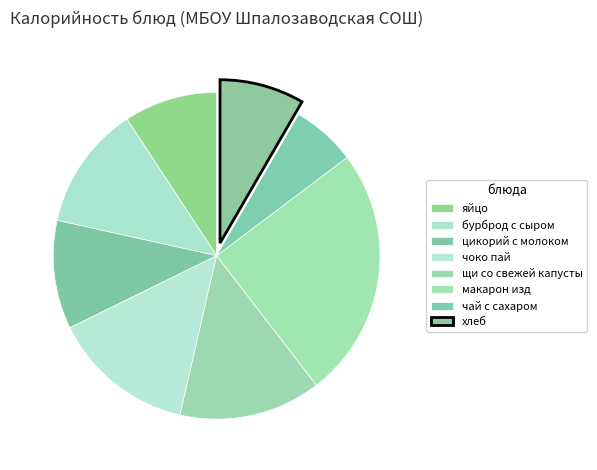

Count the number of slices in the pie.

8